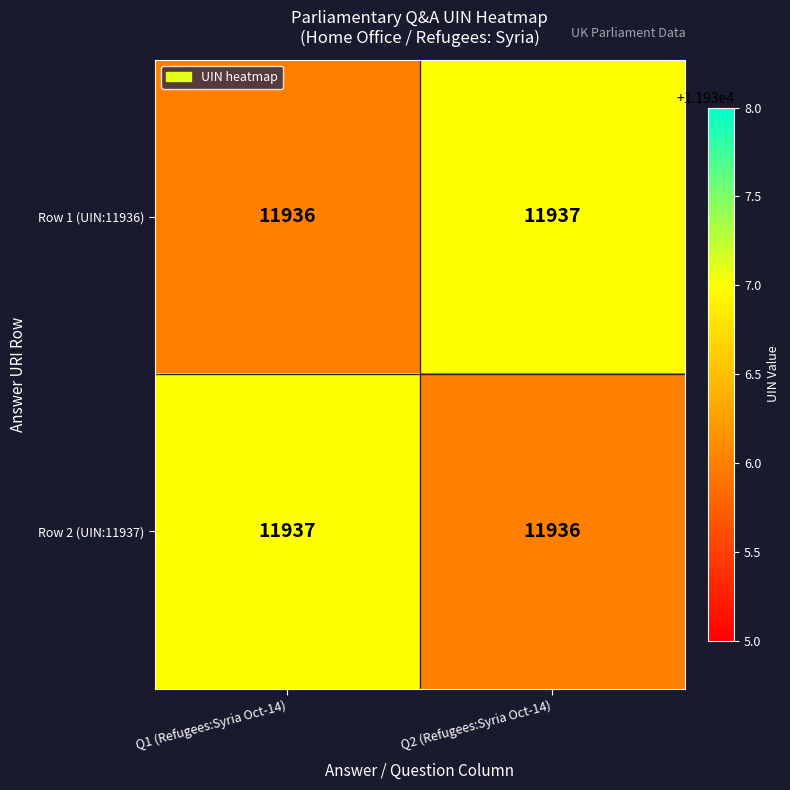

What is the lowest value of the Row 1 (UIN:11936) series?

11936